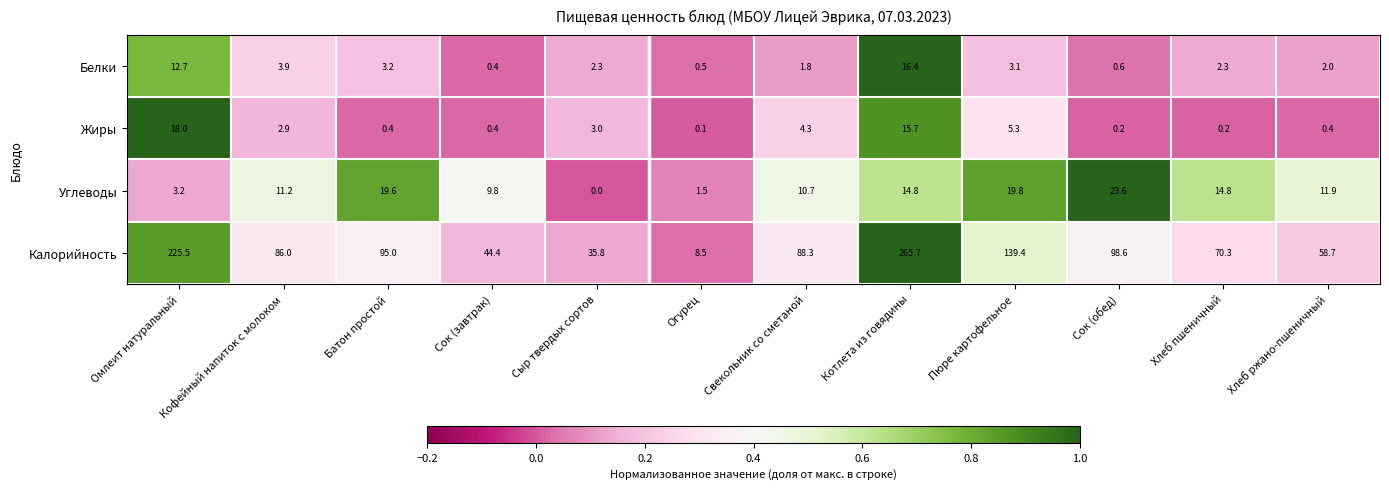

What is the total value across all series at Кофейный напиток с молоком?

104.0